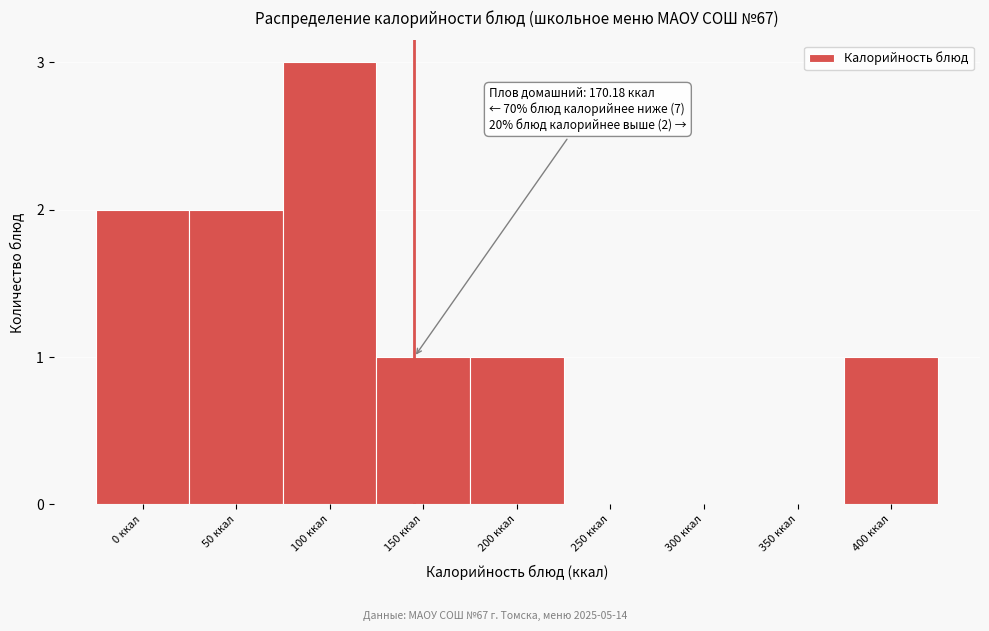

Reading right to left, what are all the values shown in this chart?

400 ккал=1	350 ккал=0	300 ккал=0	250 ккал=0	200 ккал=1	150 ккал=1	100 ккал=3	50 ккал=2	0 ккал=2